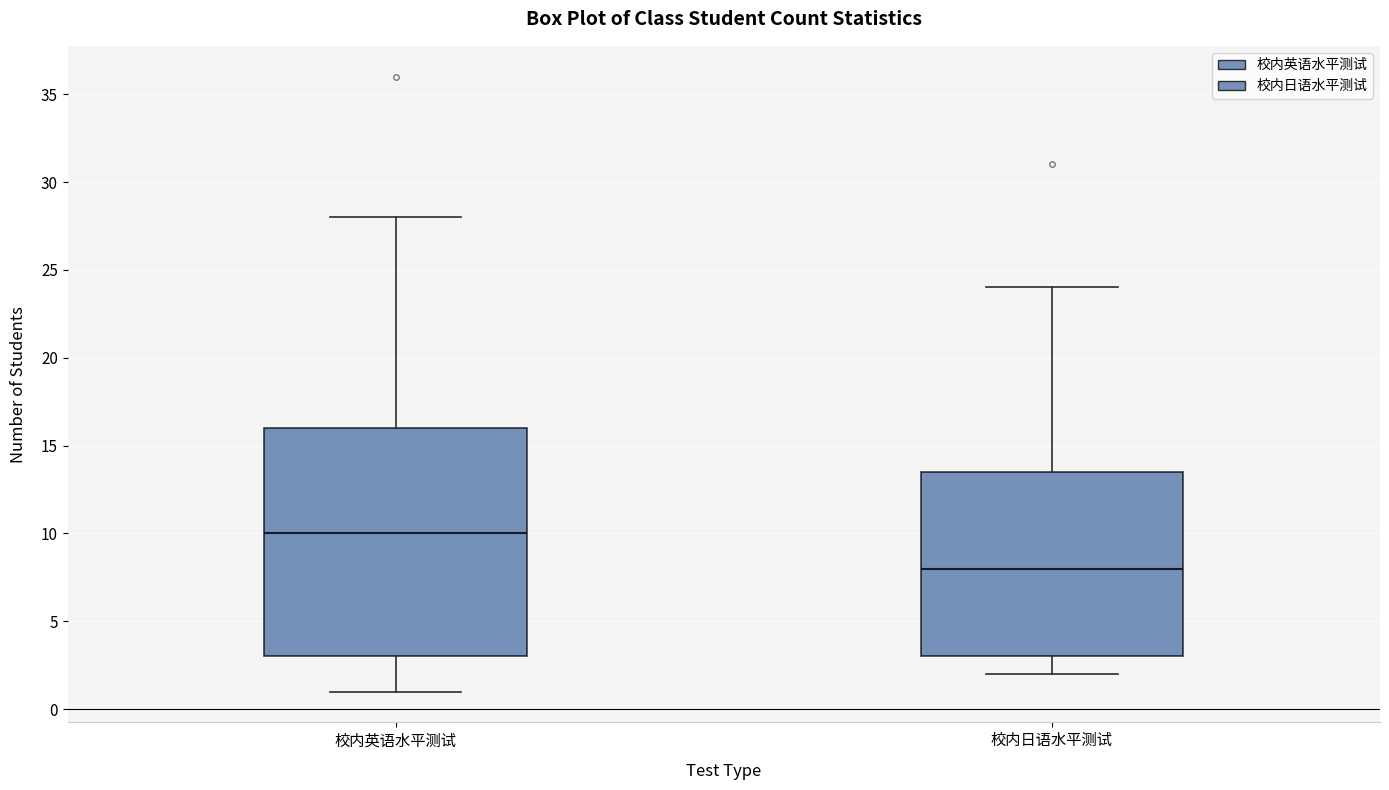

Comparing the boxes themselves (not the whiskers), which one is the tallest?

校内英语水平测试